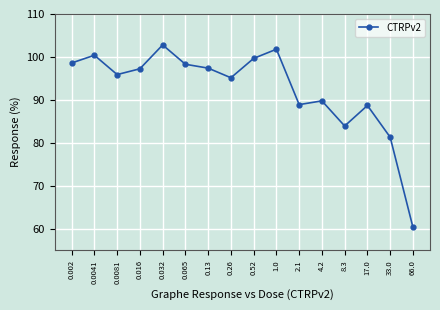

What is the maximum value shown in the chart?

102.8